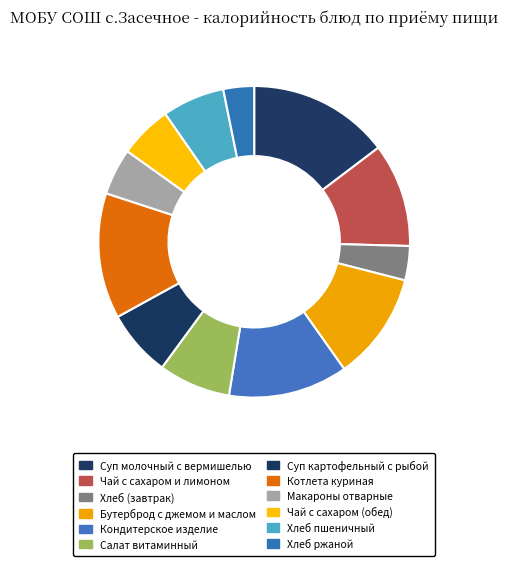

Between Суп молочный с вермишелью and Чай с сахаром и лимоном, which is larger?

Суп молочный с вермишелью